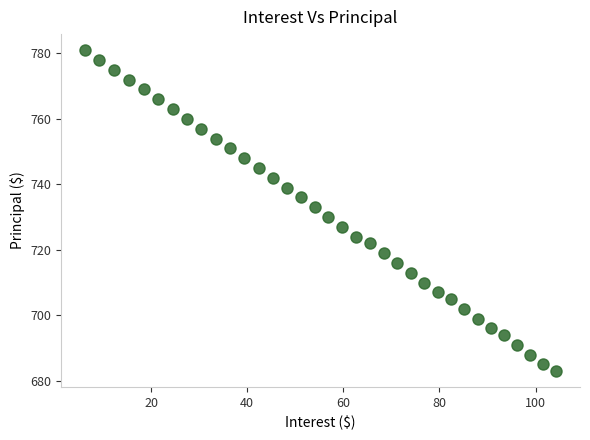

What is the range of Y values (max minus min)?

98